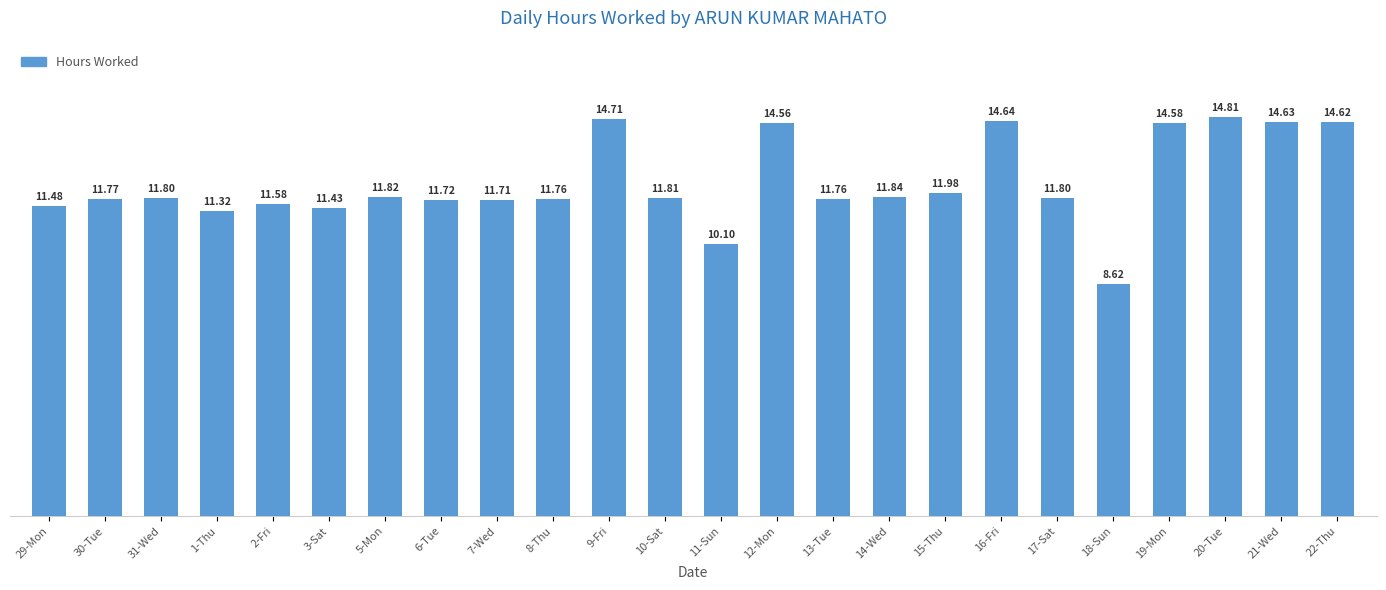

What is the label of the 2nd bar from the left?

30-Tue